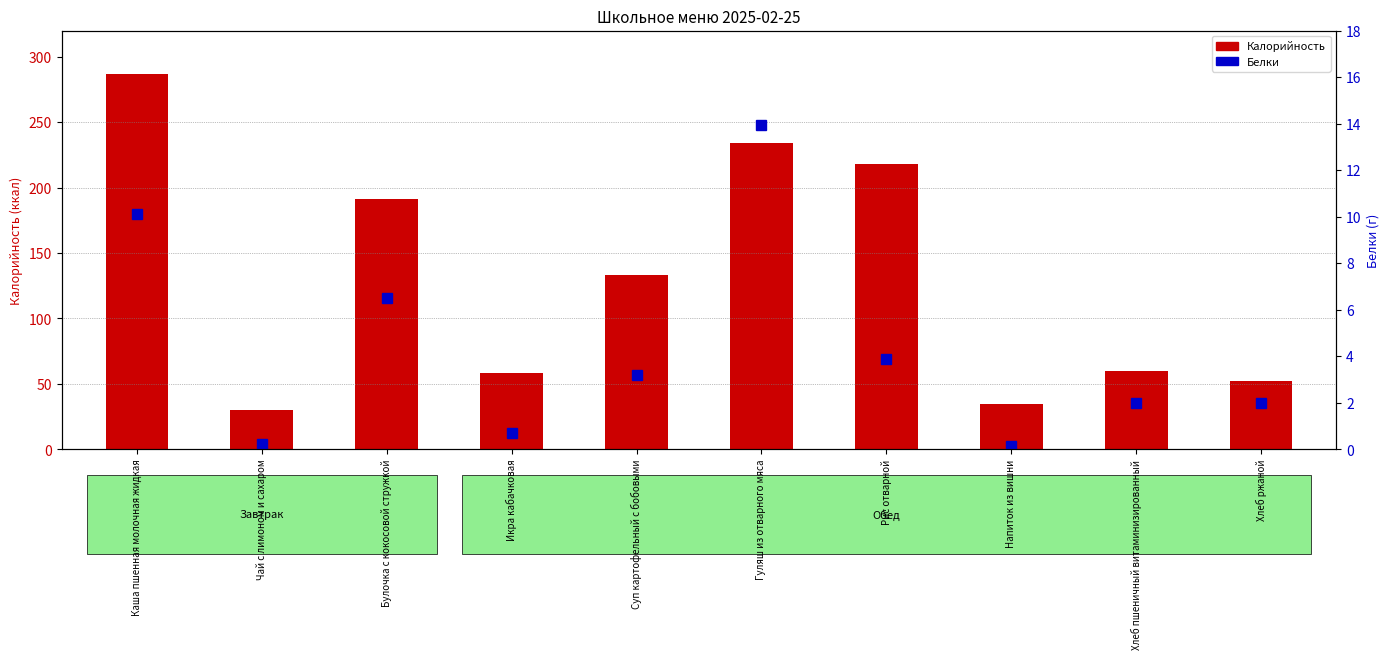

Which category has the highest value across all series?

Каша пшенная молочная жидкая